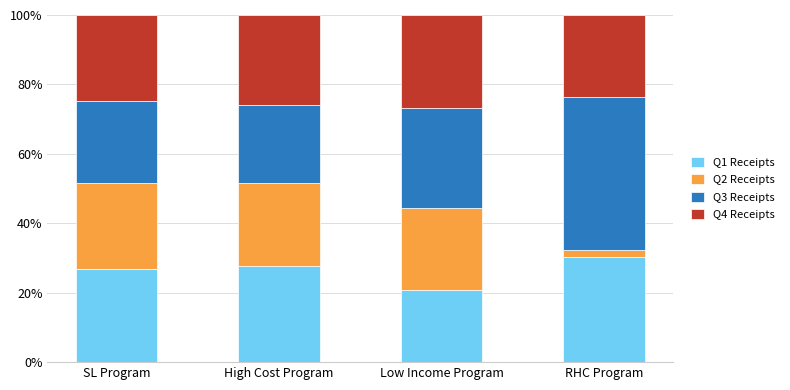

Reading right to left, what are the values for Q1 Receipts?

30.2	20.8	27.7	26.7